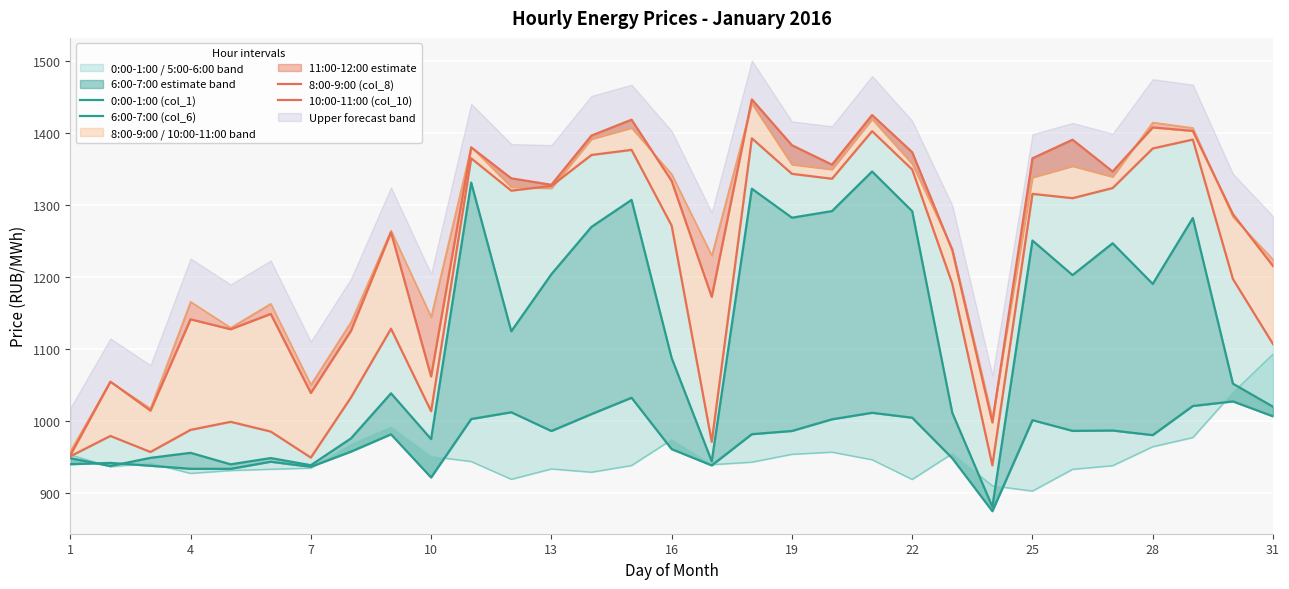

True or false: 10:00-11:00 (col_10) and 6:00-7:00 (col_6) cross at least once.

False